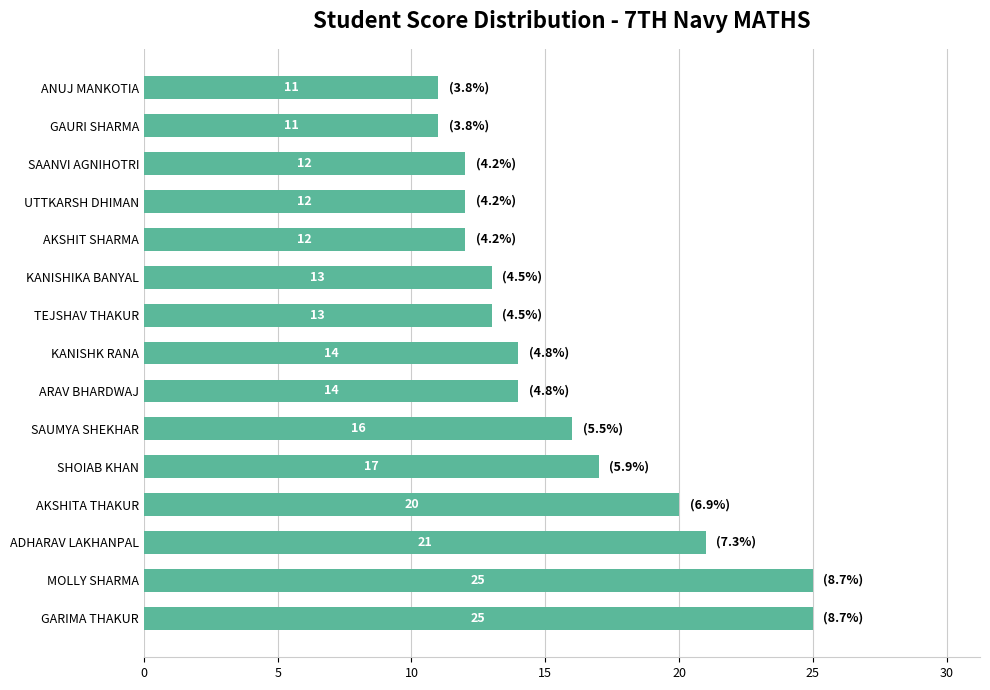

At which label is the value closest to 18?

SHOIAB KHAN